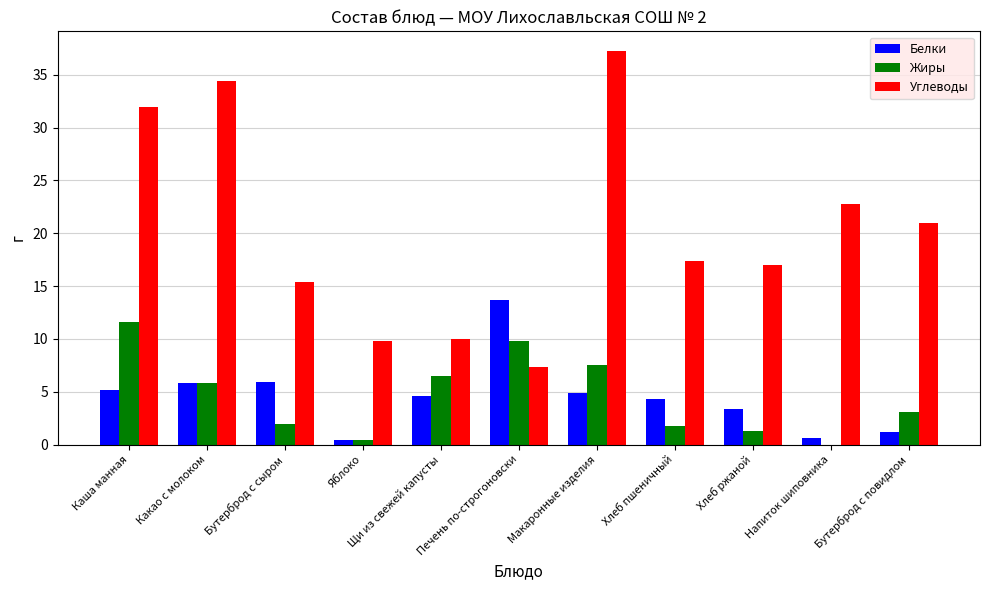

Which category has the highest value in the Углеводы series?

Макаронные изделия